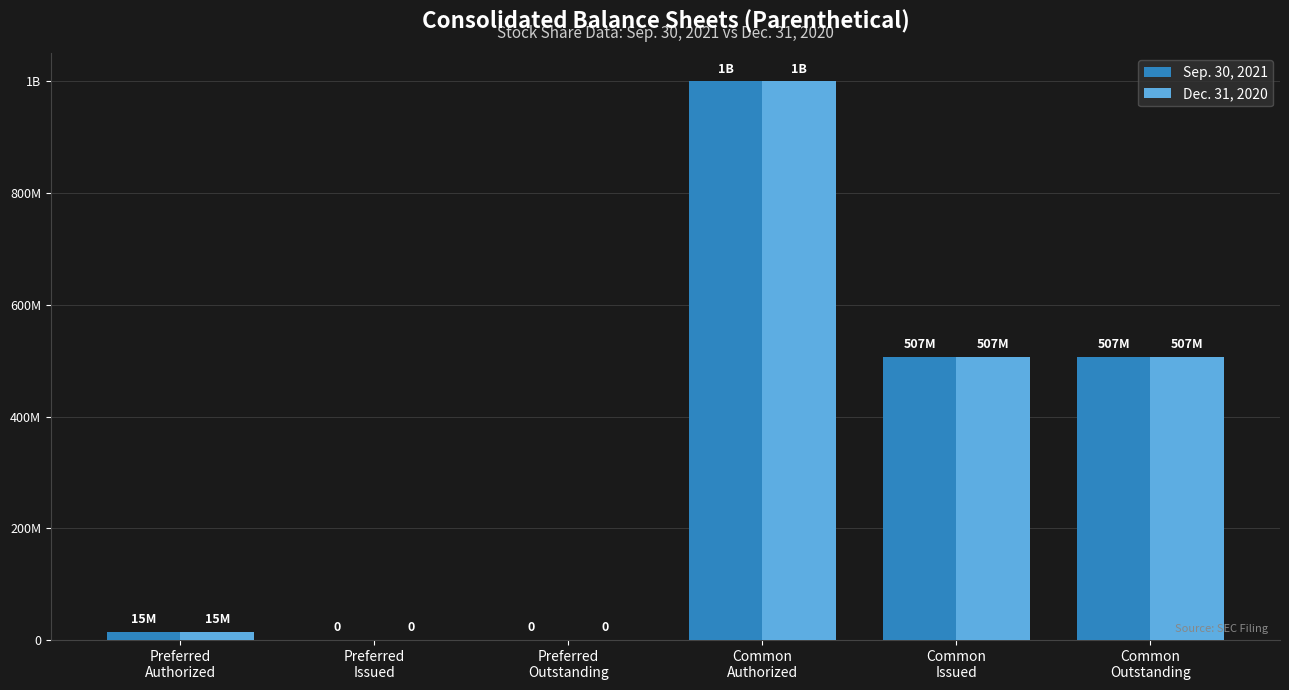

Which label corresponds to the largest value in the chart?

Common
Authorized